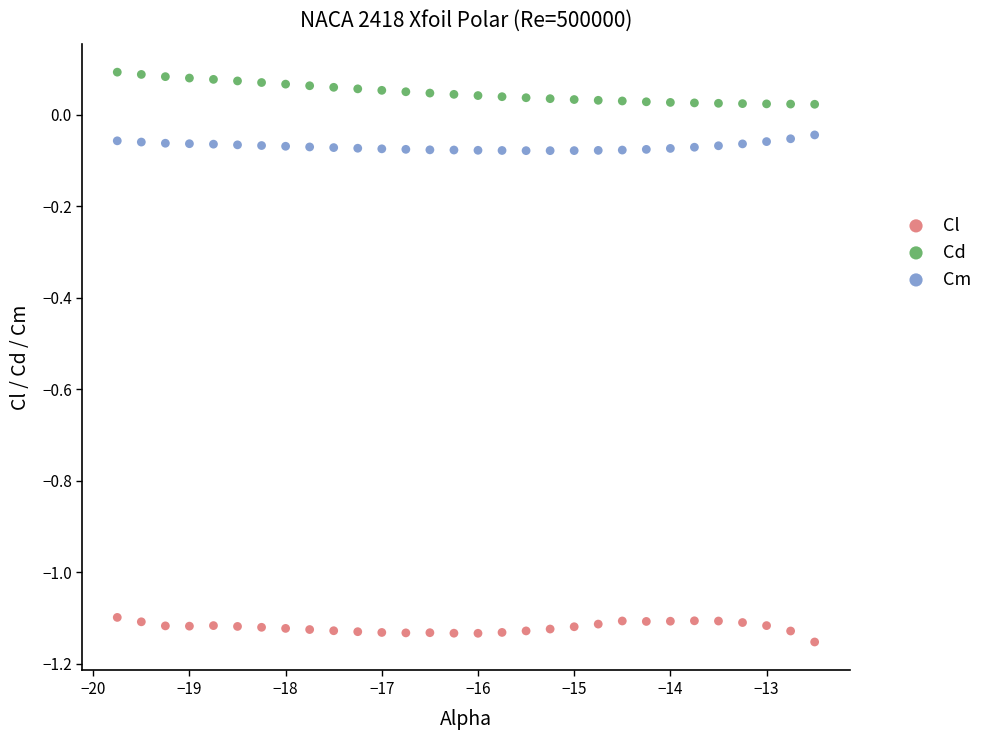

Which series contains the highest Y value?

Cd